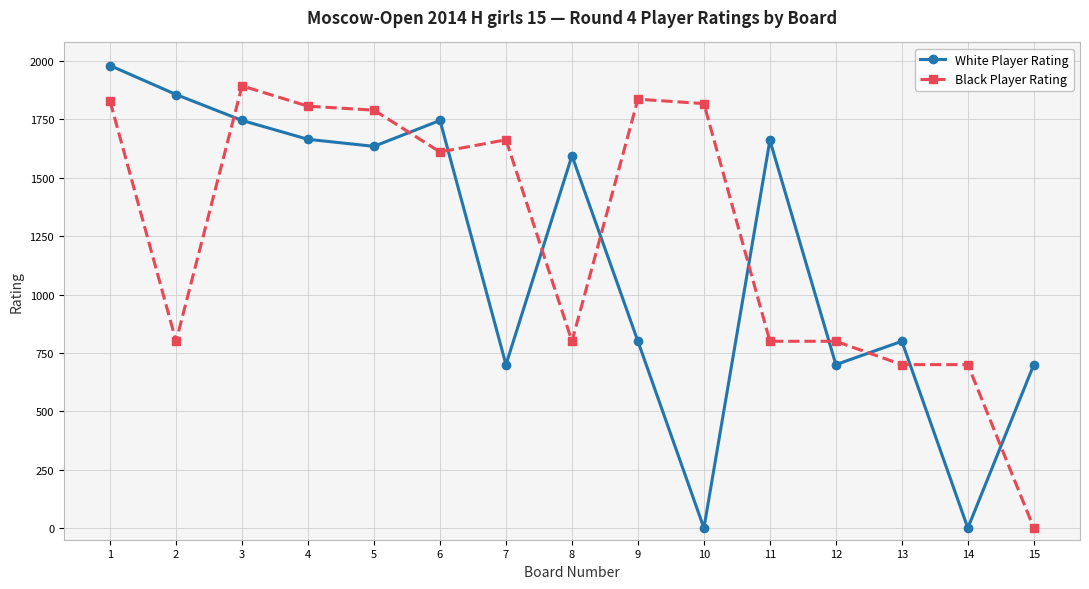

List the series in order of their peak value, highest first.

White Player Rating, Black Player Rating